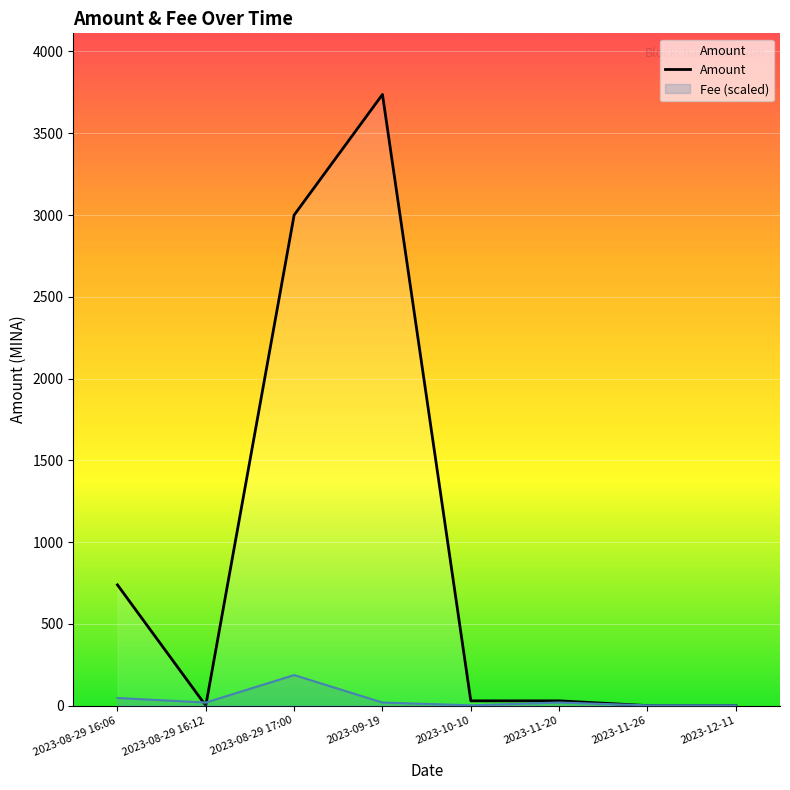

Is it true that the value at 2023-08-29 17:00 is 2999.8?

True